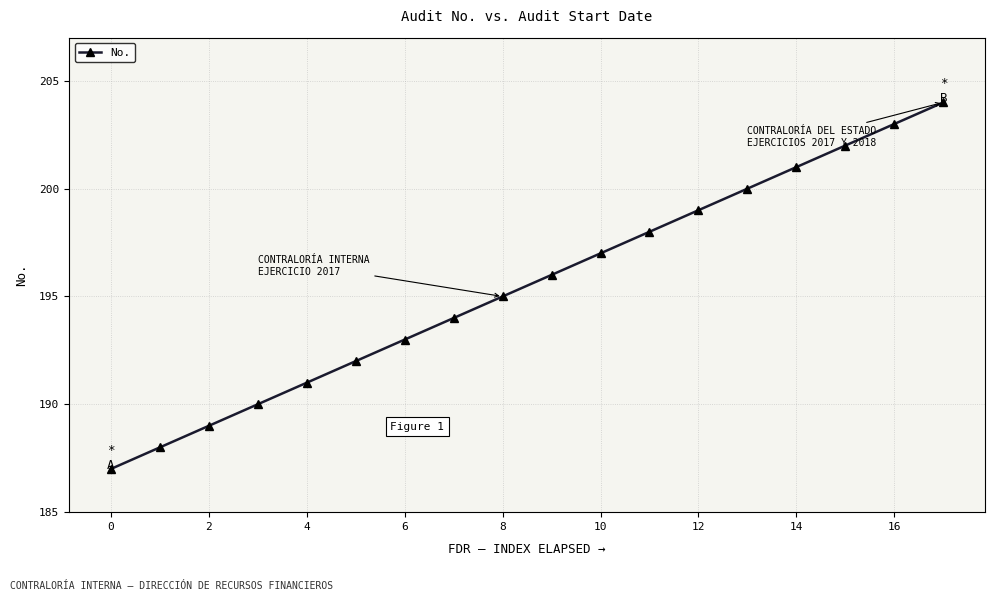

How many distinct data groups are displayed?

1